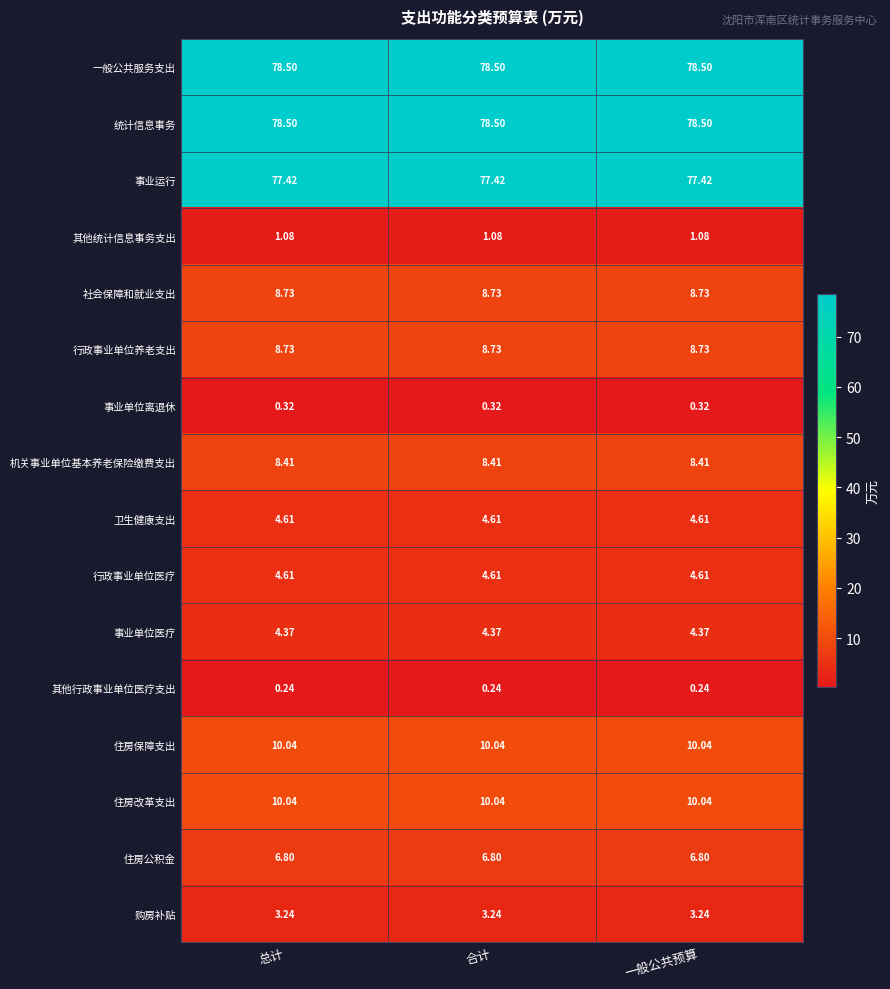

Is the value of 购房补贴 at 一般公共预算 greater than the value of 事业单位医疗 at 一般公共预算?

No